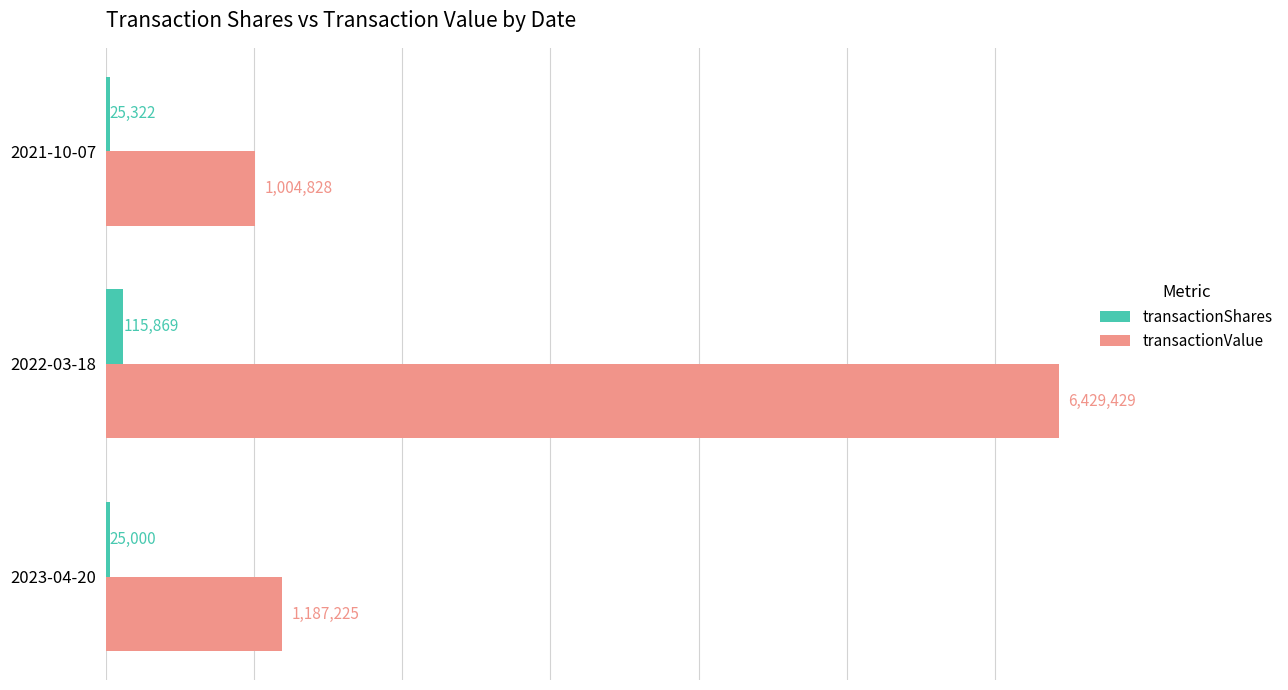

How many data points in transactionShares are less than 25322?

1